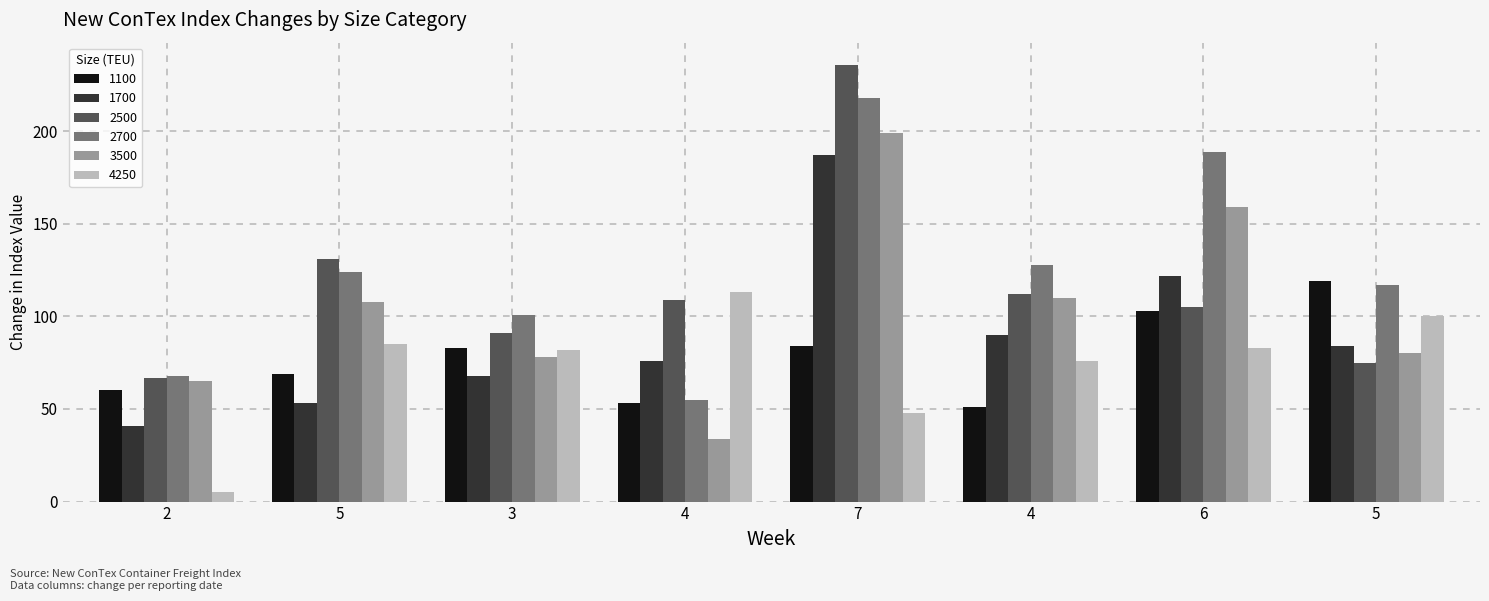

List the series in order of their peak value, highest first.

2500, 2700, 3500, 1700, 1100, 4250